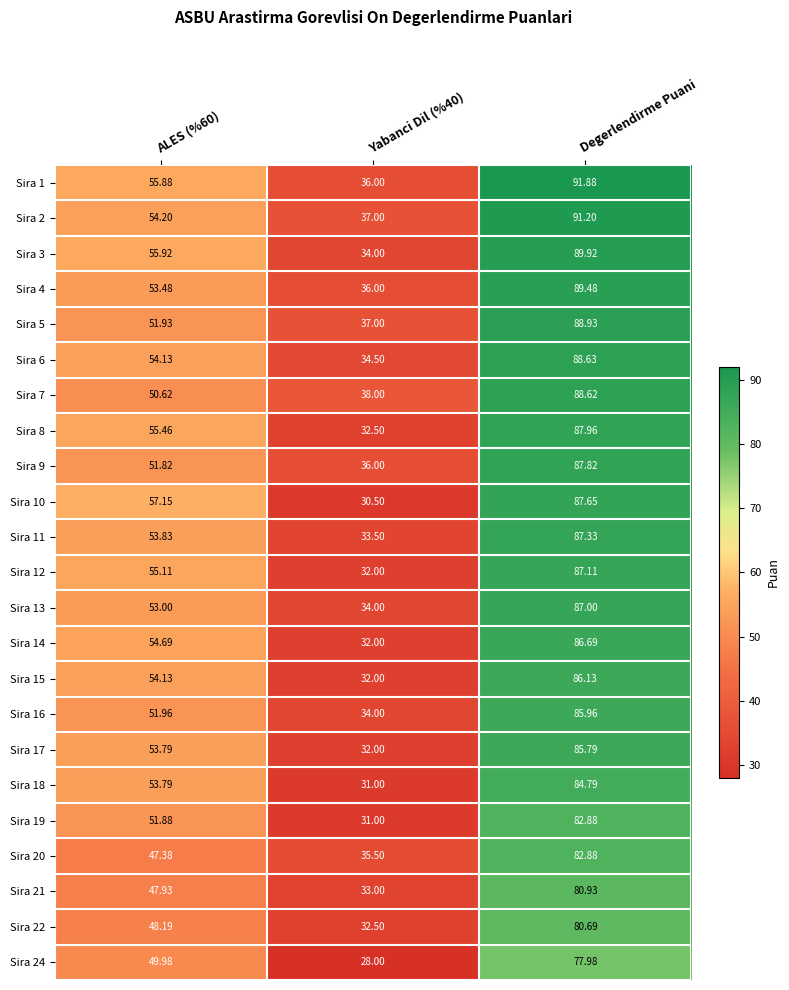

At which category does the chart reach its minimum across all series?

Yabanci Dil (%40)